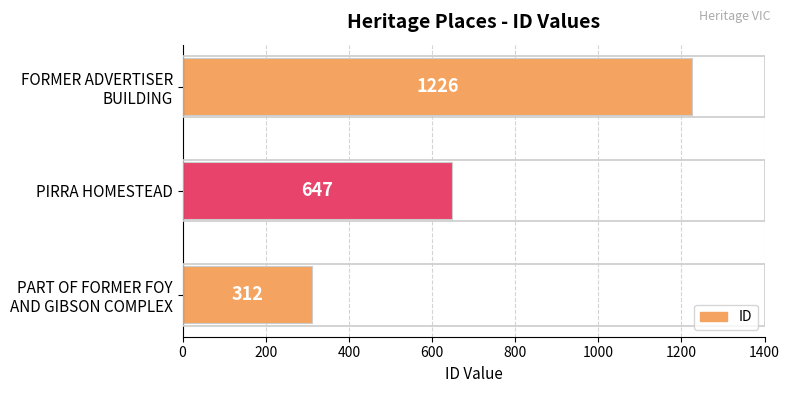

Count the values in the range 312 to 1226.

3